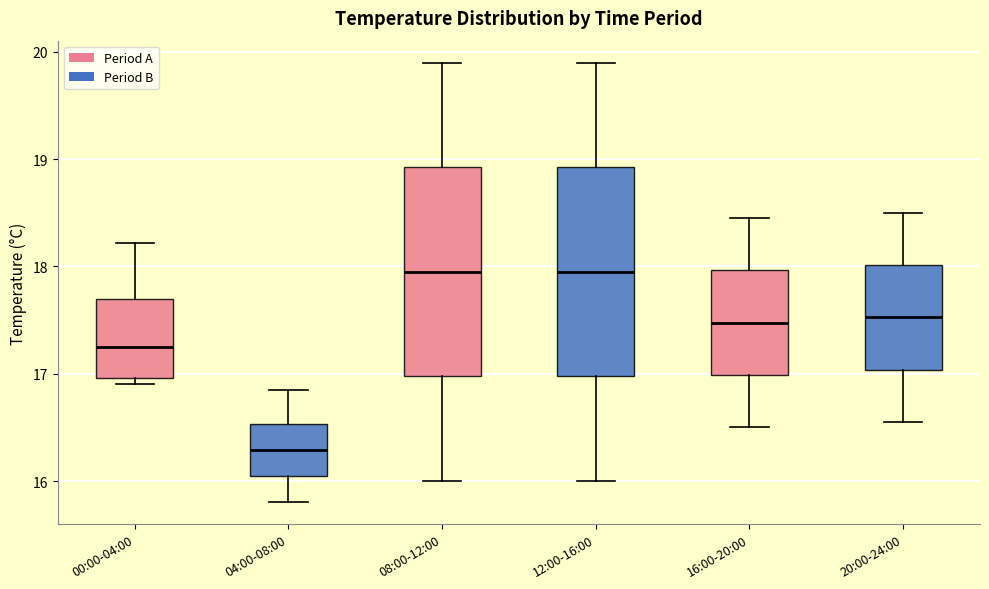

Where is the lower edge of the box for 04:00-08:00 on the y-axis? The values are not printed on the chart, so give them approximately, as read against the axis.

16.0